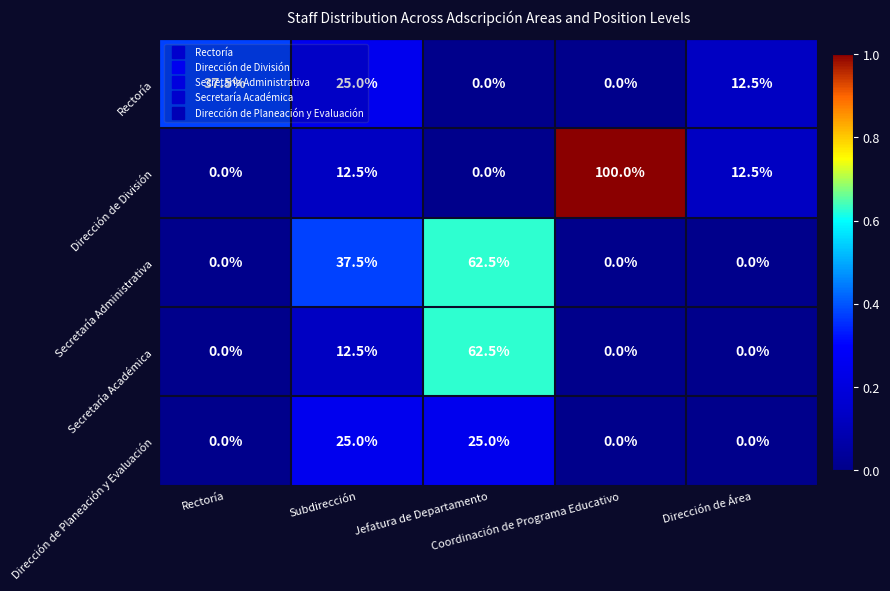

Which series has the largest total across all categories?

Dirección de División